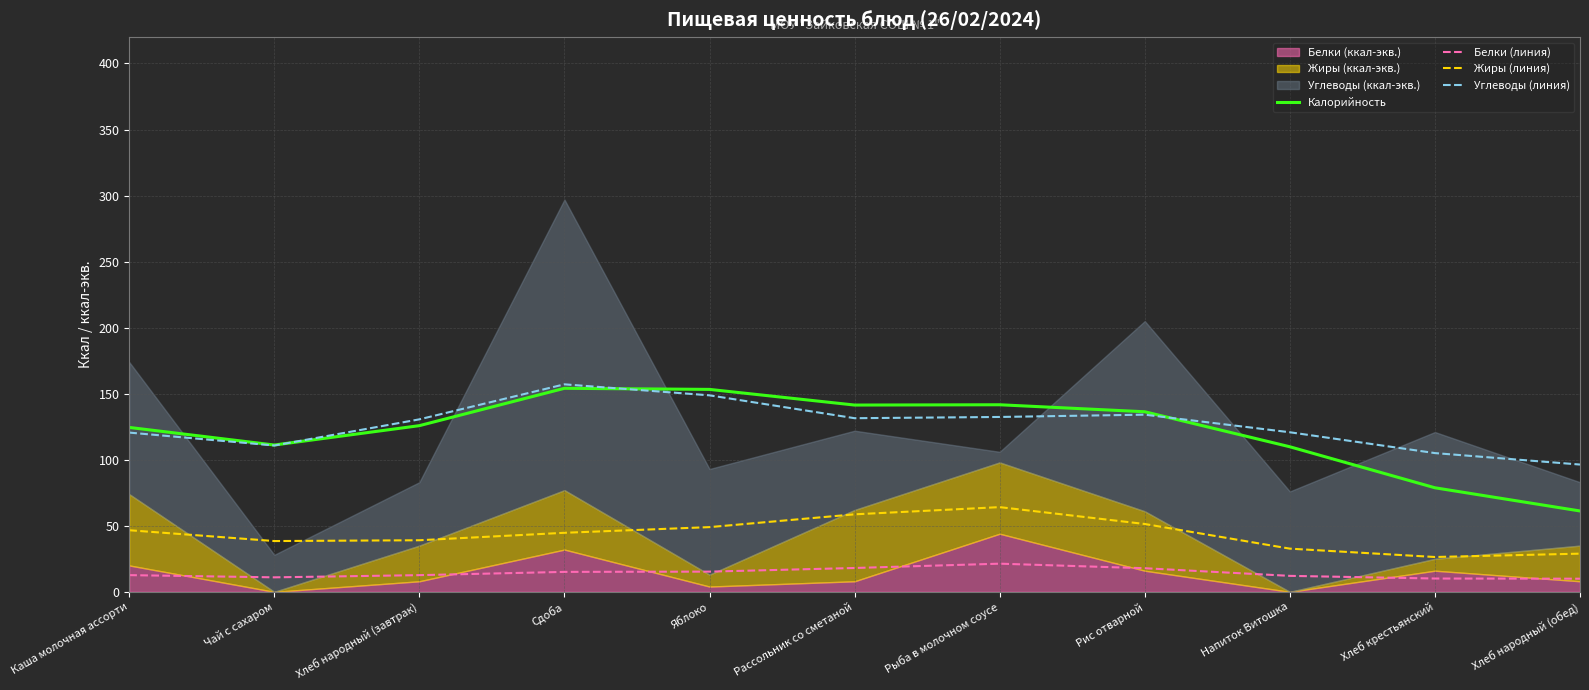

True or false: Белки (линия) and Углеводы (линия) intersect in this chart.

False